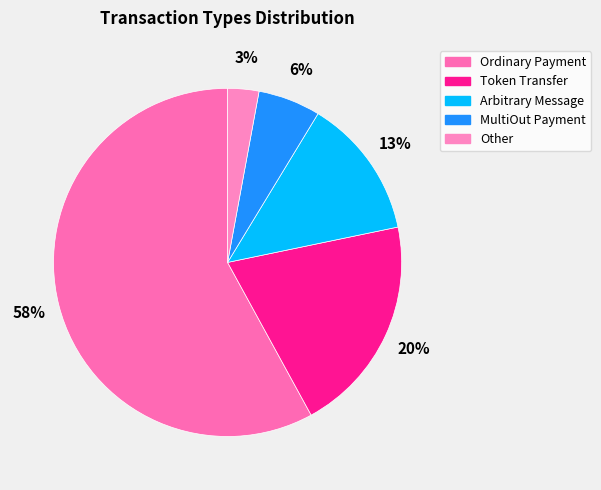

Count the number of slices in the pie.

5